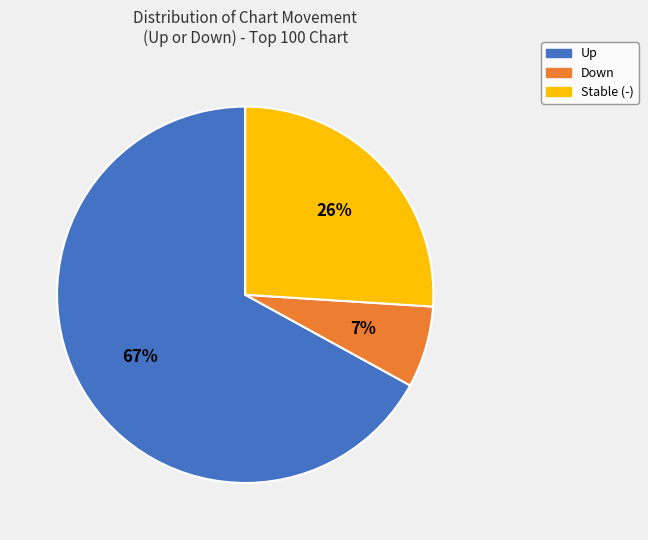

How many slices are in this pie chart?

3